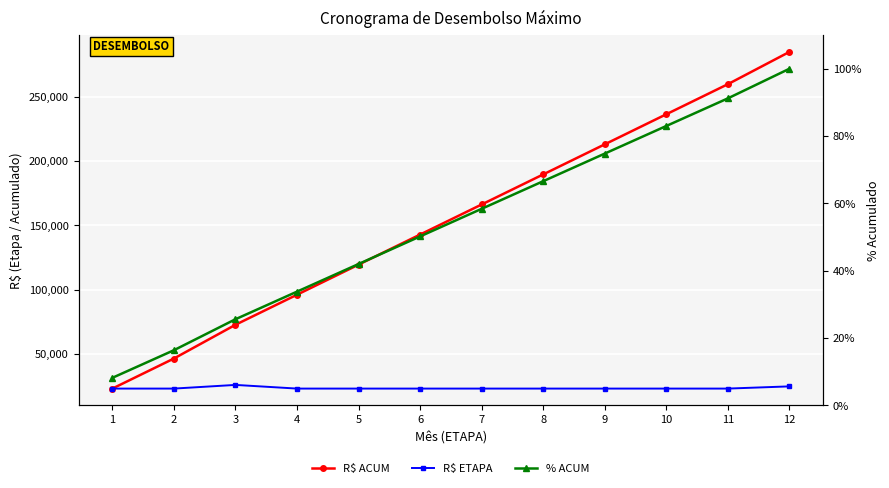

At which label is % ACUM closest to 54?

6